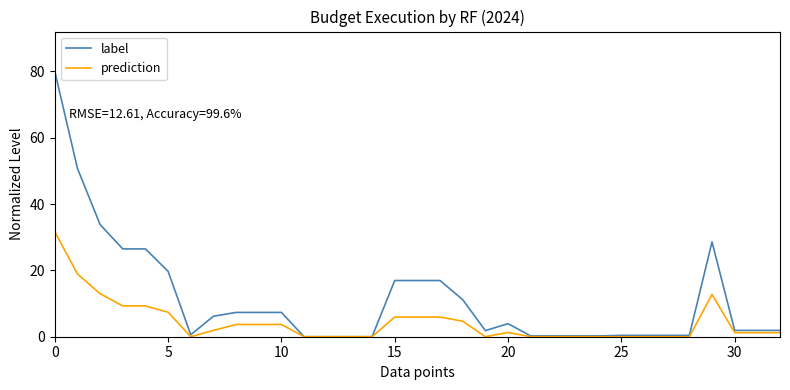

Which series has the largest range (max minus min)?

label